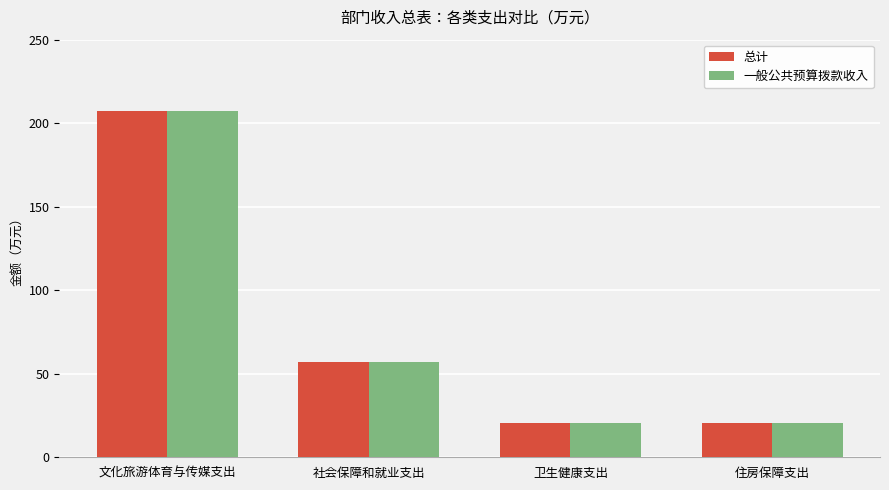

Is it true that 总计 equals 32.3 at 卫生健康支出?

False